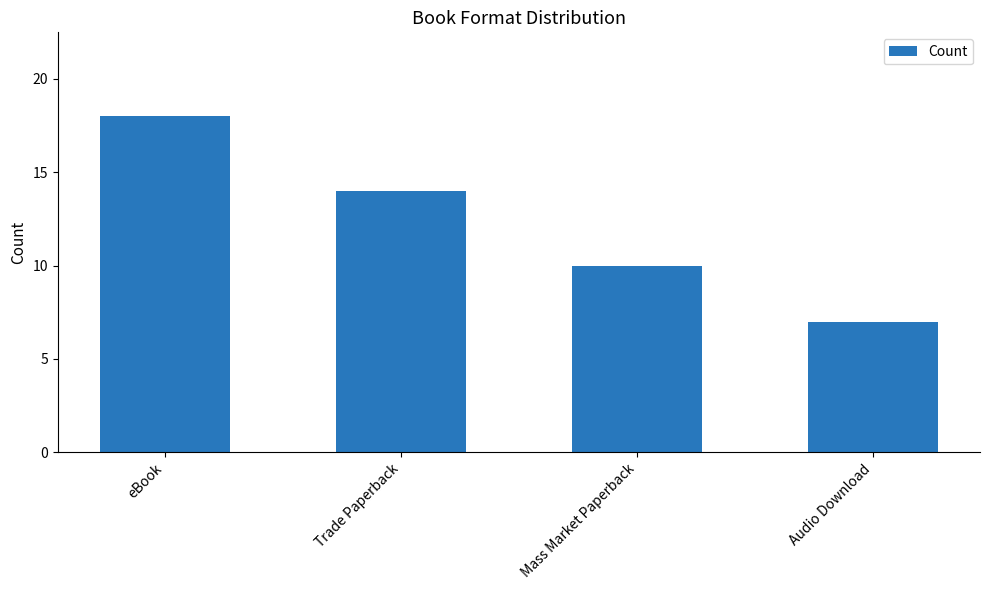

Reading left to right, list all the values displayed in this chart.

18	14	10	7